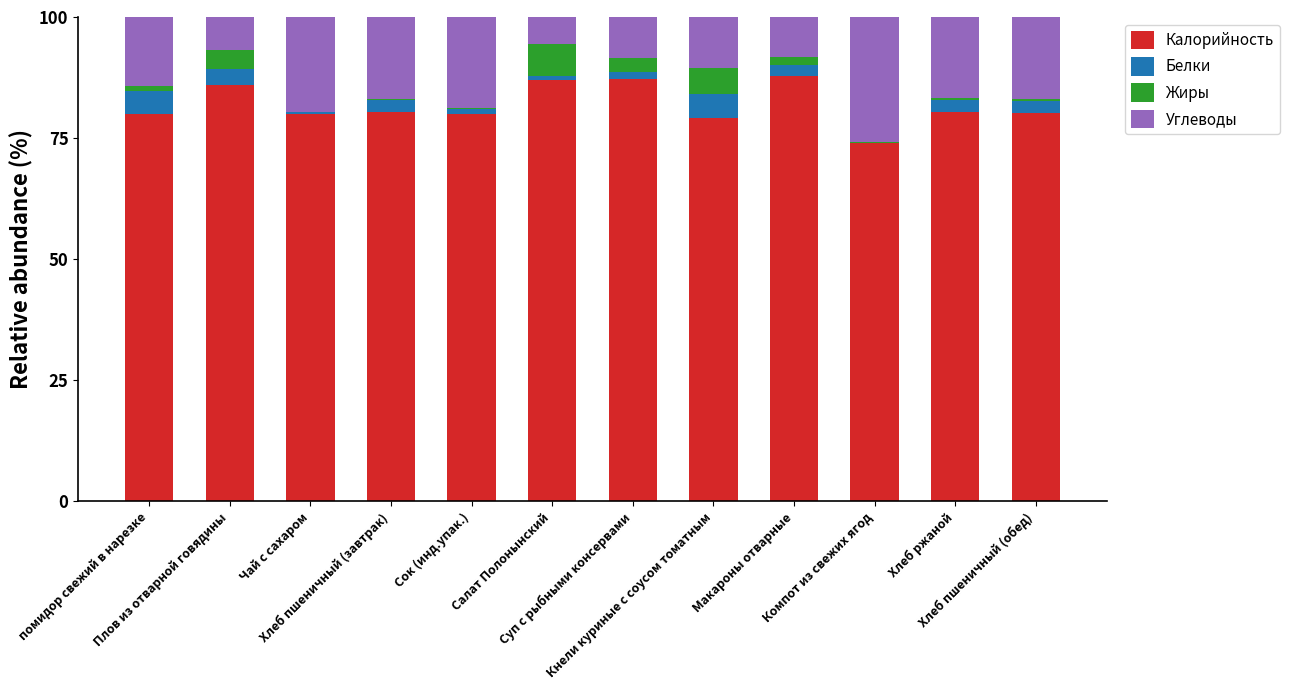

Which series has the widest spread of values?

Углеводы